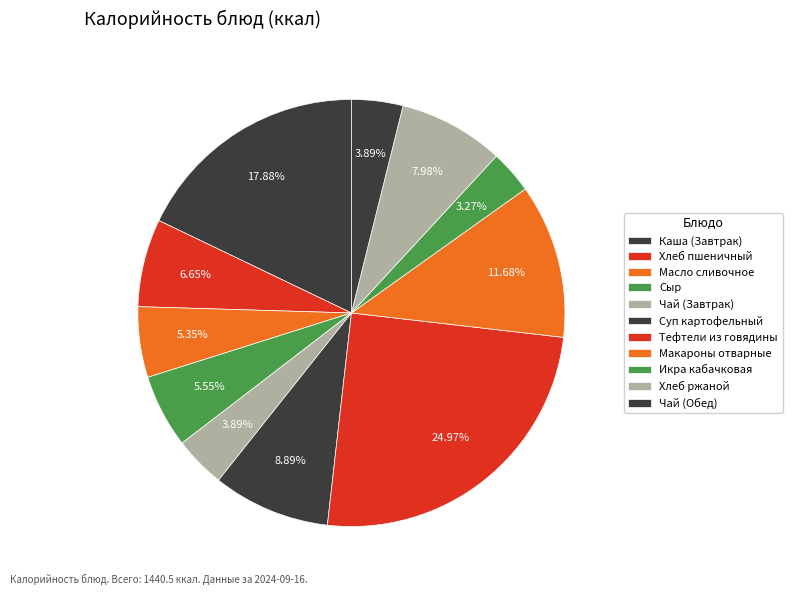

Does Чай (Завтрак) represent more than half of the total?

No